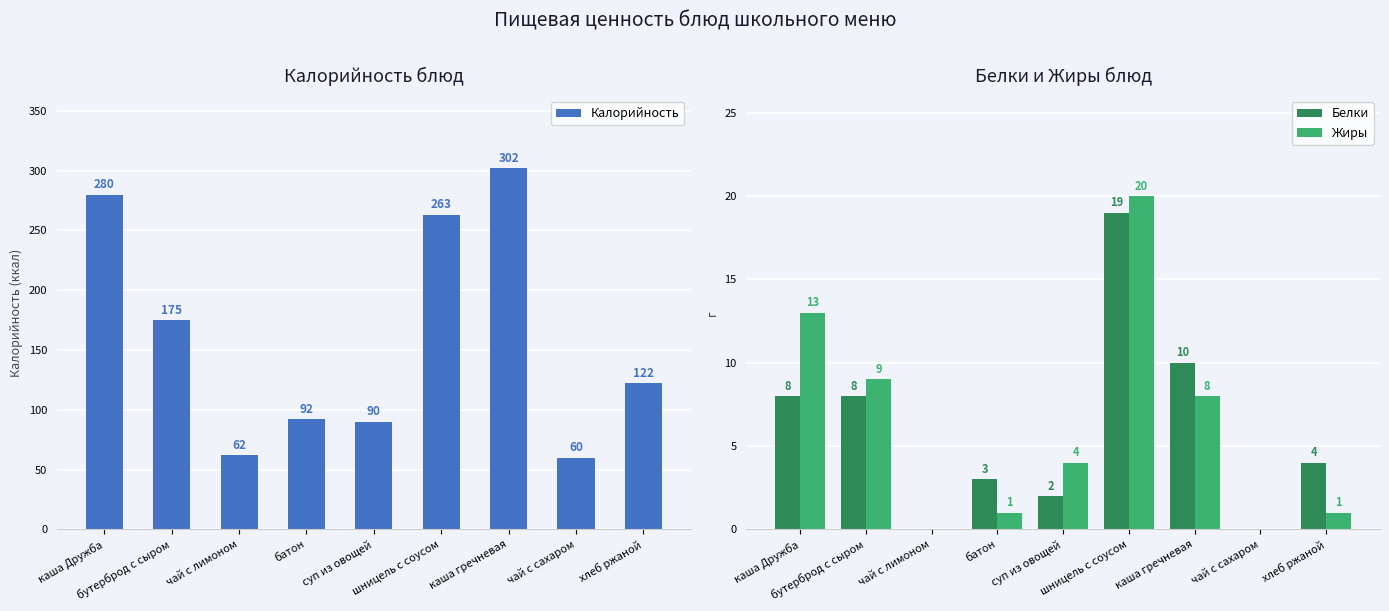

Where is Калорийность nearest to the value 181?

бутерброд с сыром